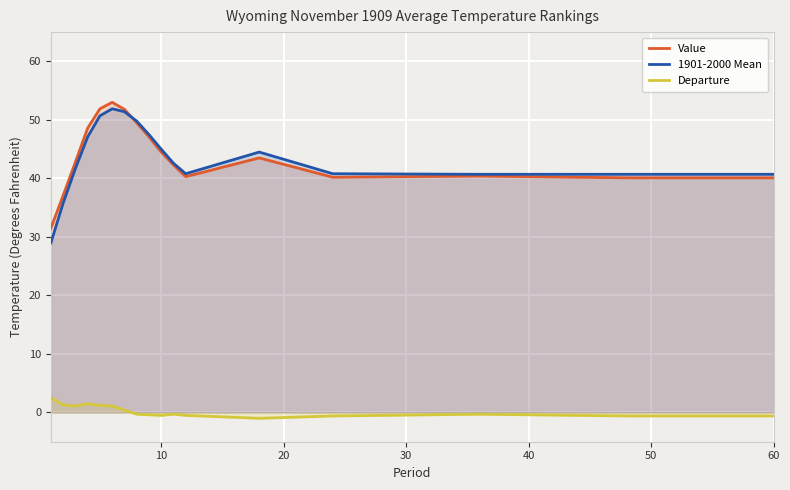

Reading right to left, list all the values displayed in this chart.

Value: 40.1	40.1	40.4	40.2	43.5	40.3	42.3	44.5	47.1	49.5	51.8	53.0	51.9	48.6	42.8	37.1	31.5
1901-2000 Mean: 40.7	40.7	40.7	40.8	44.5	40.8	42.6	45.0	47.5	49.8	51.4	51.9	50.7	47.1	41.7	35.8	29.0
Departure: -0.6	-0.6	-0.3	-0.6	-1.0	-0.5	-0.3	-0.5	-0.4	-0.3	0.4	1.1	1.2	1.5	1.1	1.3	2.5